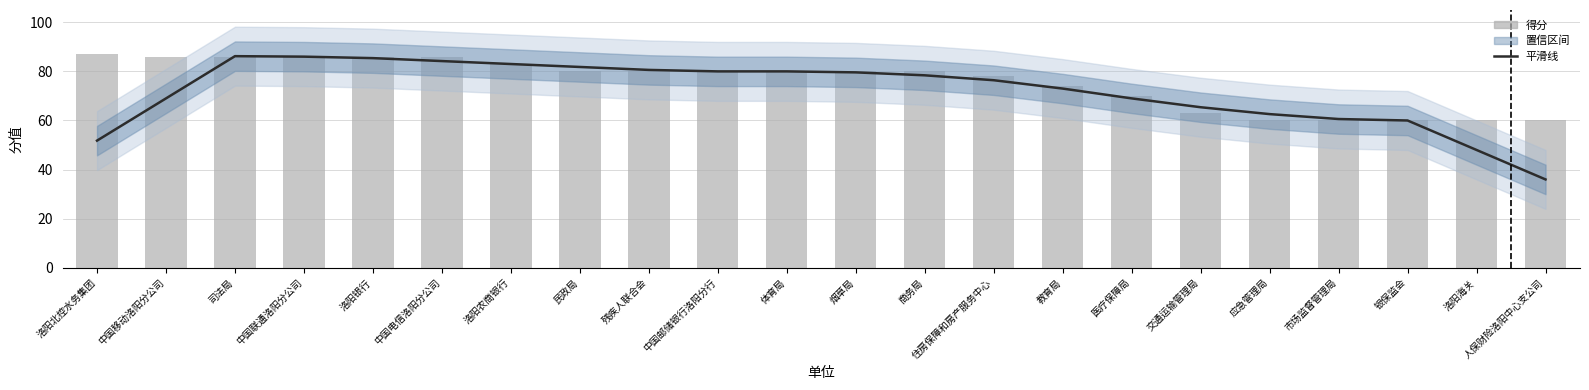

What position from the left is 洛阳北控水务集团?

1